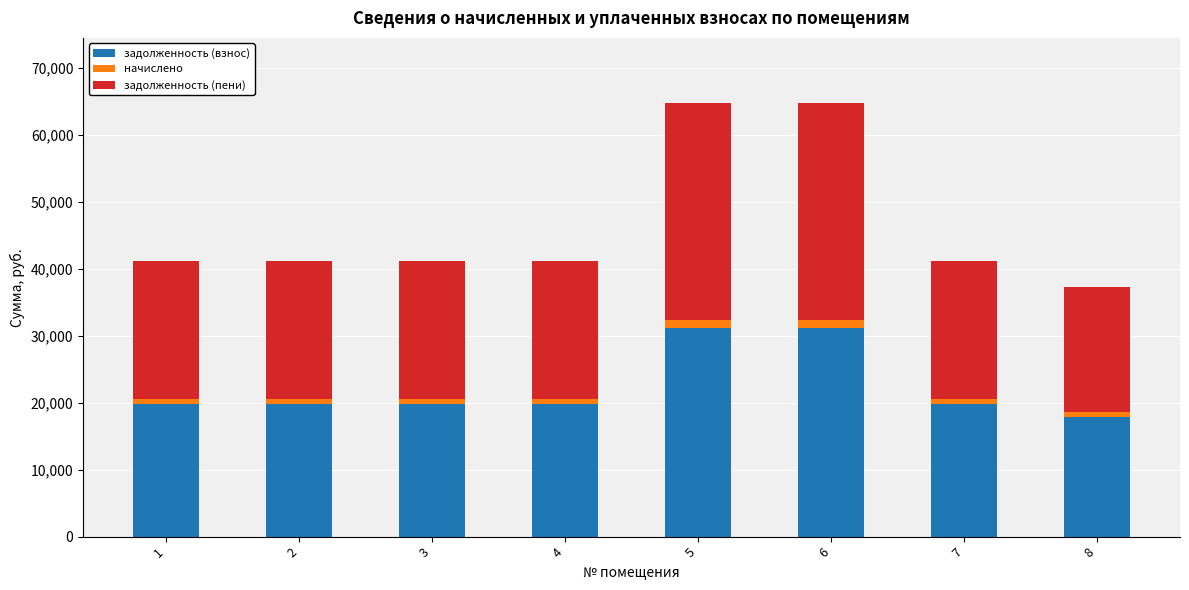

What is the difference between the second highest and second lowest values in the задолженность (взнос) series?

11301.1